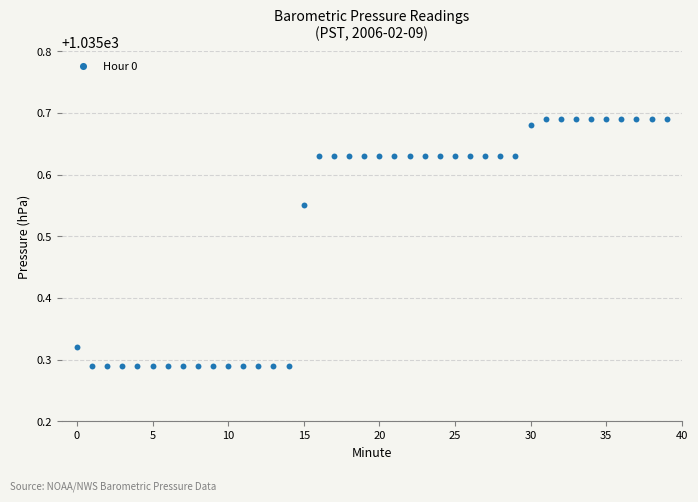

Count the number of points in this scatter plot.

40